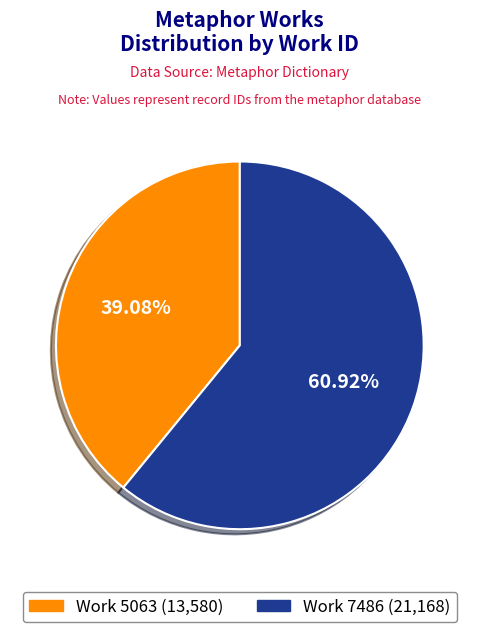

Is there a majority slice in this chart?

Yes